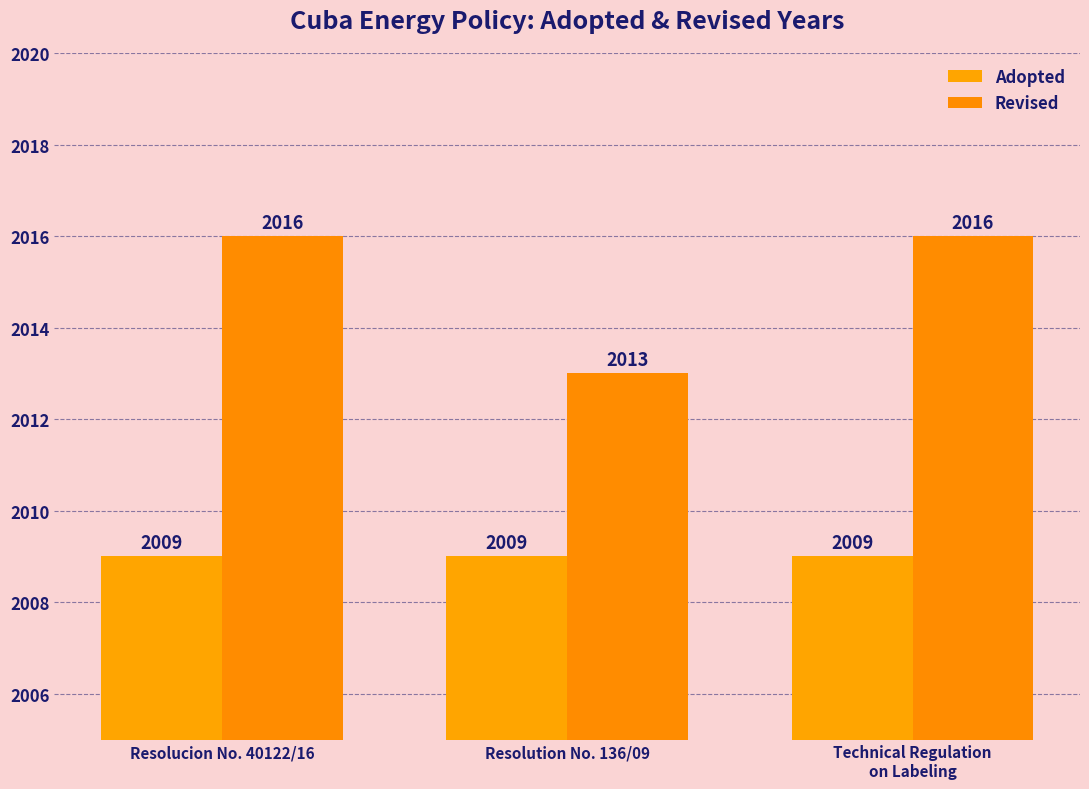

True or false: Revised has a value of 2772 at Resolucion No. 40122/16.

False